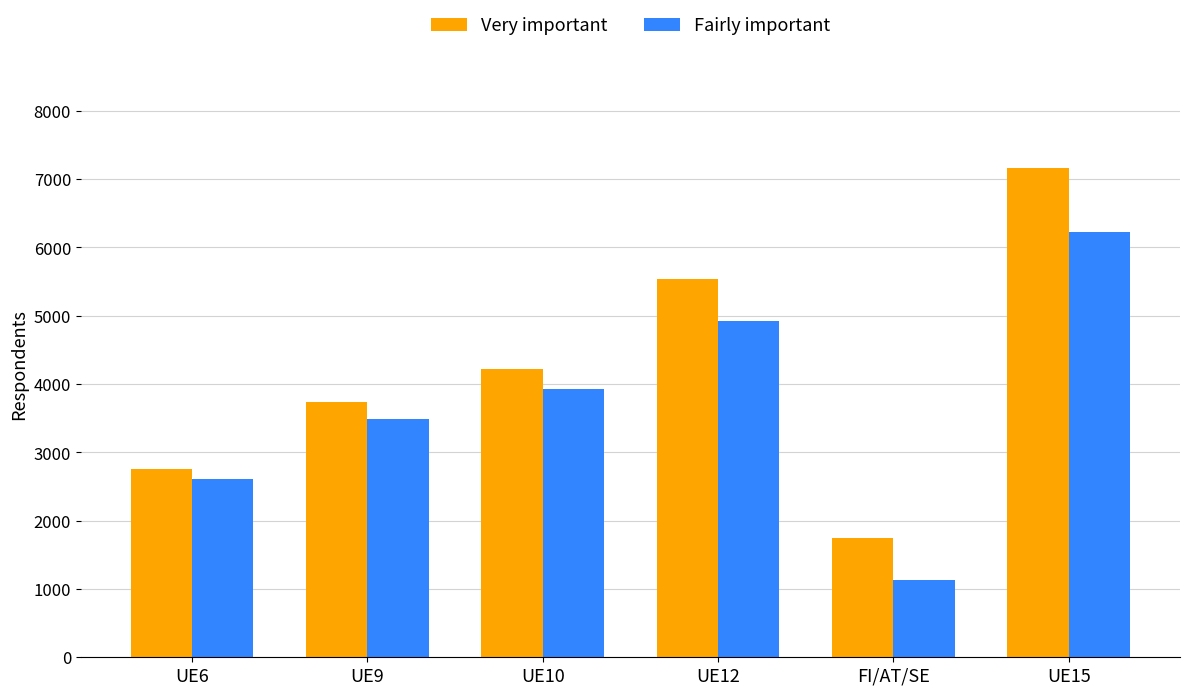

Reading right to left, extract all data points from this chart.

Very important: UE15=7156	FI/AT/SE=1747	UE12=5542	UE10=4227	UE9=3740	UE6=2753
Fairly important: UE15=6223	FI/AT/SE=1132	UE12=4925	UE10=3928	UE9=3493	UE6=2614